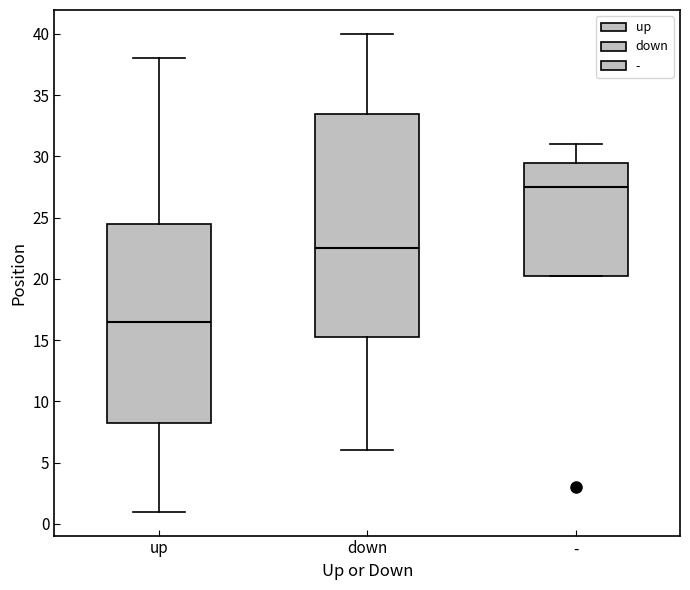

Reading left to right, read every box against the y-axis: the position of its median line, the range the box covers, and the ends of its whiskers. The values are not printed on the chart, so give them approximately, as read against the axis.

up: median 16.5, box 8.5 to 24.5, whiskers 1.0 to 38.0
down: median 22.5, box 15.5 to 33.5, whiskers 6.0 to 40.0
-: median 27.5, box 20.5 to 29.5, whiskers 20.5 to 31.0